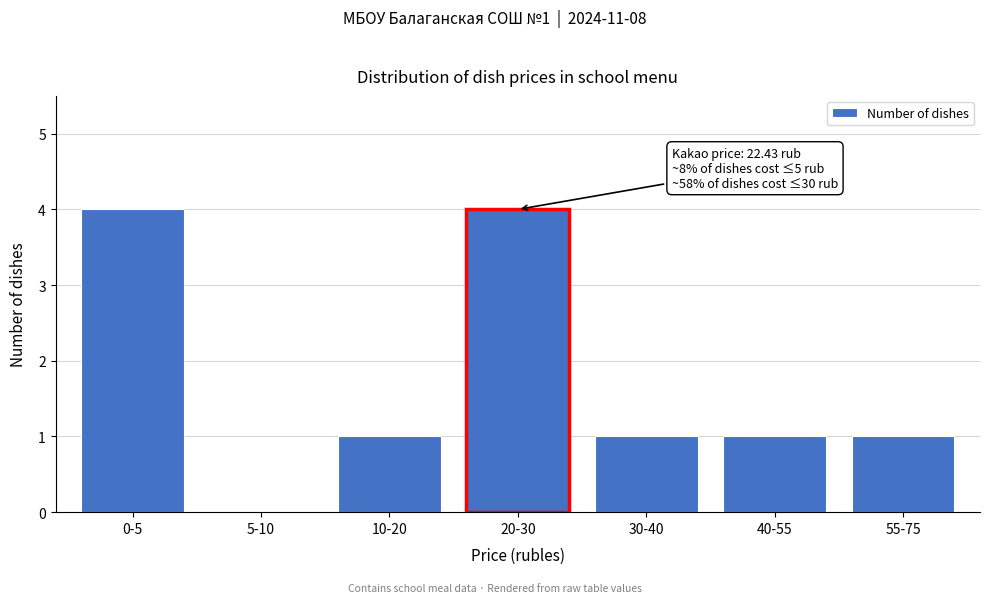

Reading left to right, transcribe all the data shown in this chart.

0-5=4	5-10=0	10-20=1	20-30=4	30-40=1	40-55=1	55-75=1